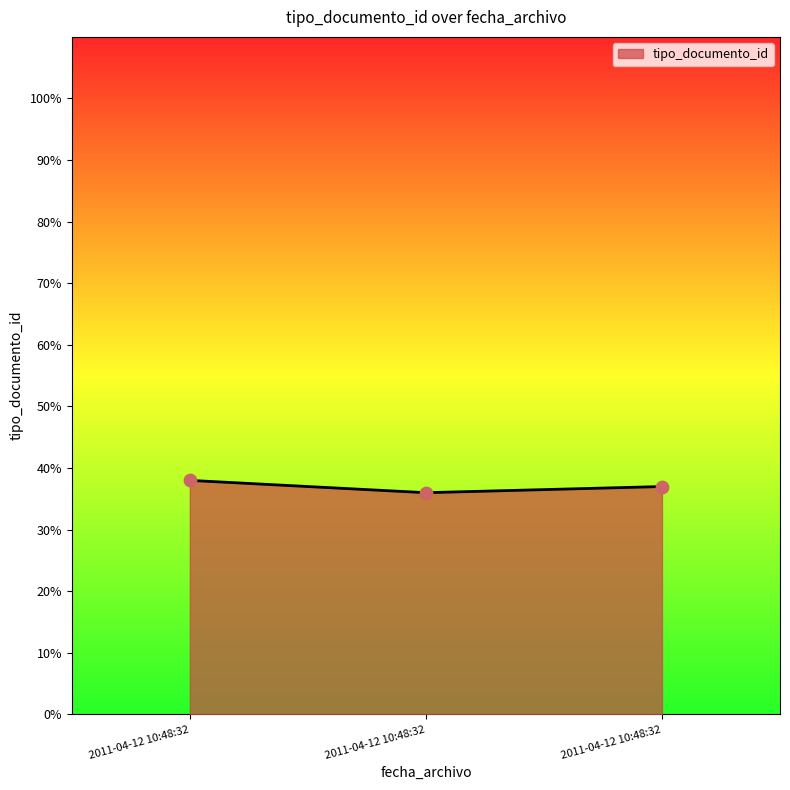

How many lines are shown in the chart?

1